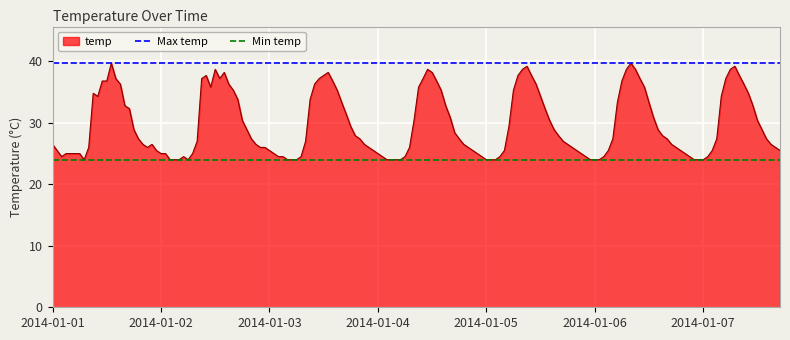

What is the minimum value for temp?

24.0